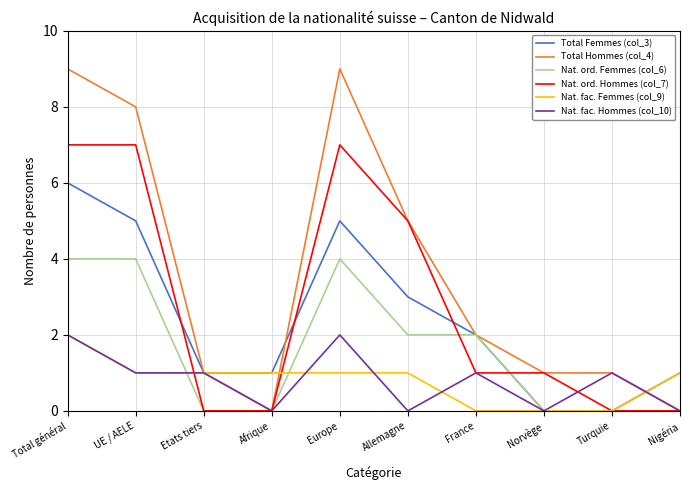

What are all the series names shown in the legend?

Total Femmes (col_3), Total Hommes (col_4), Nat. ord. Femmes (col_6), Nat. ord. Hommes (col_7), Nat. fac. Femmes (col_9), Nat. fac. Hommes (col_10)